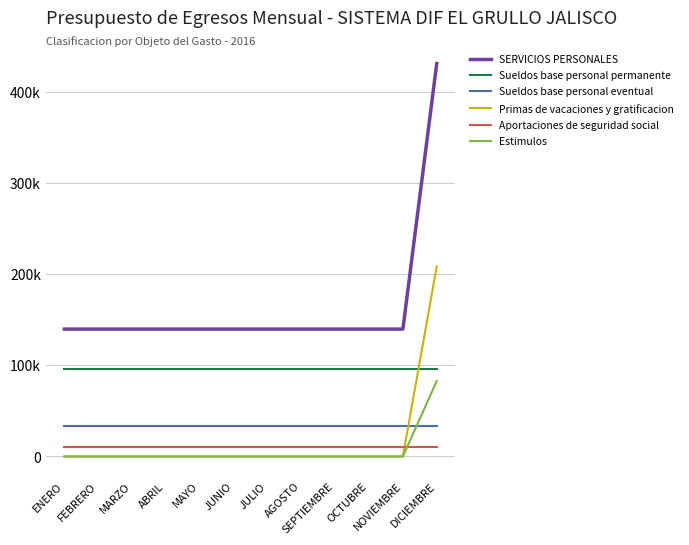

What are all the series names shown in the legend?

SERVICIOS PERSONALES, Sueldos base personal permanente, Sueldos base personal eventual, Primas de vacaciones y gratificacion, Aportaciones de seguridad social, Estimulos